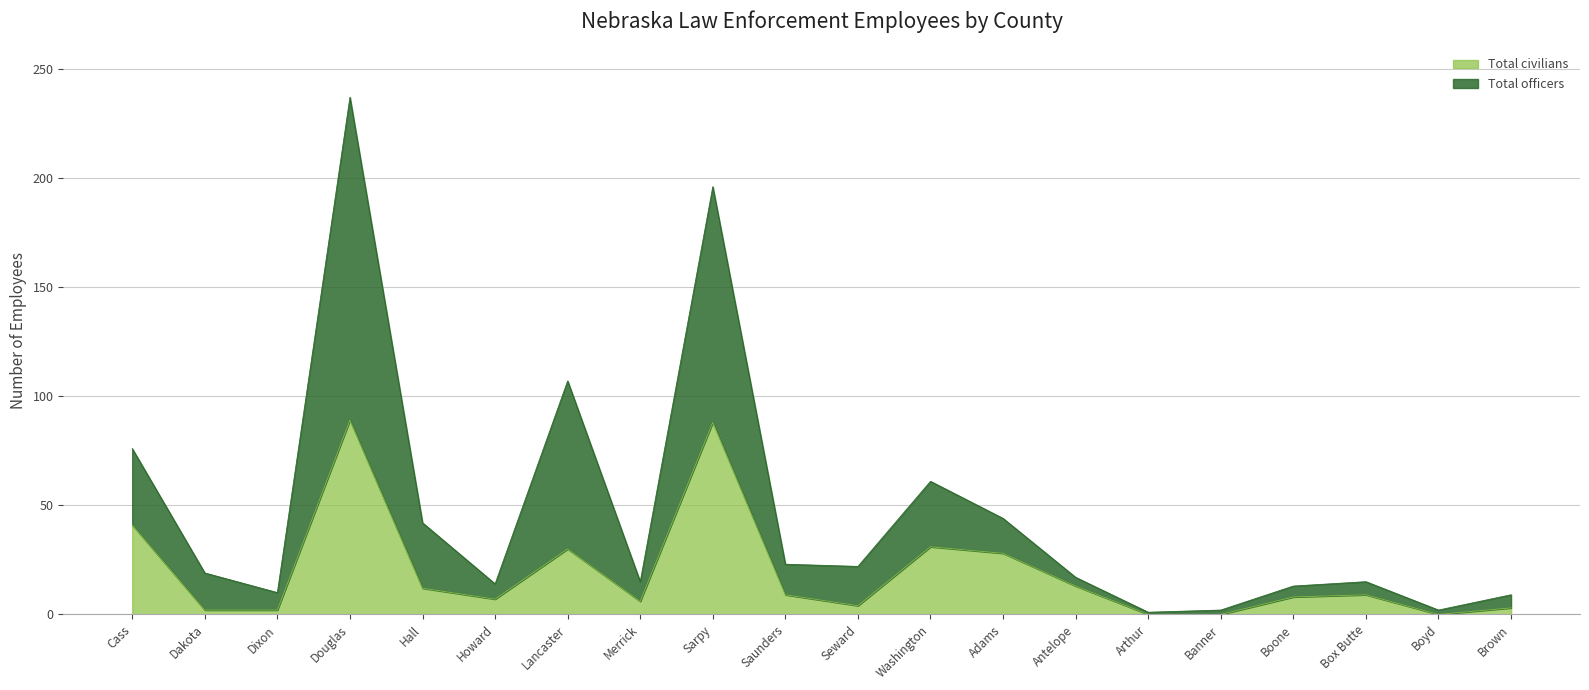

How many interior local valleys does the Total civilians series have?

4